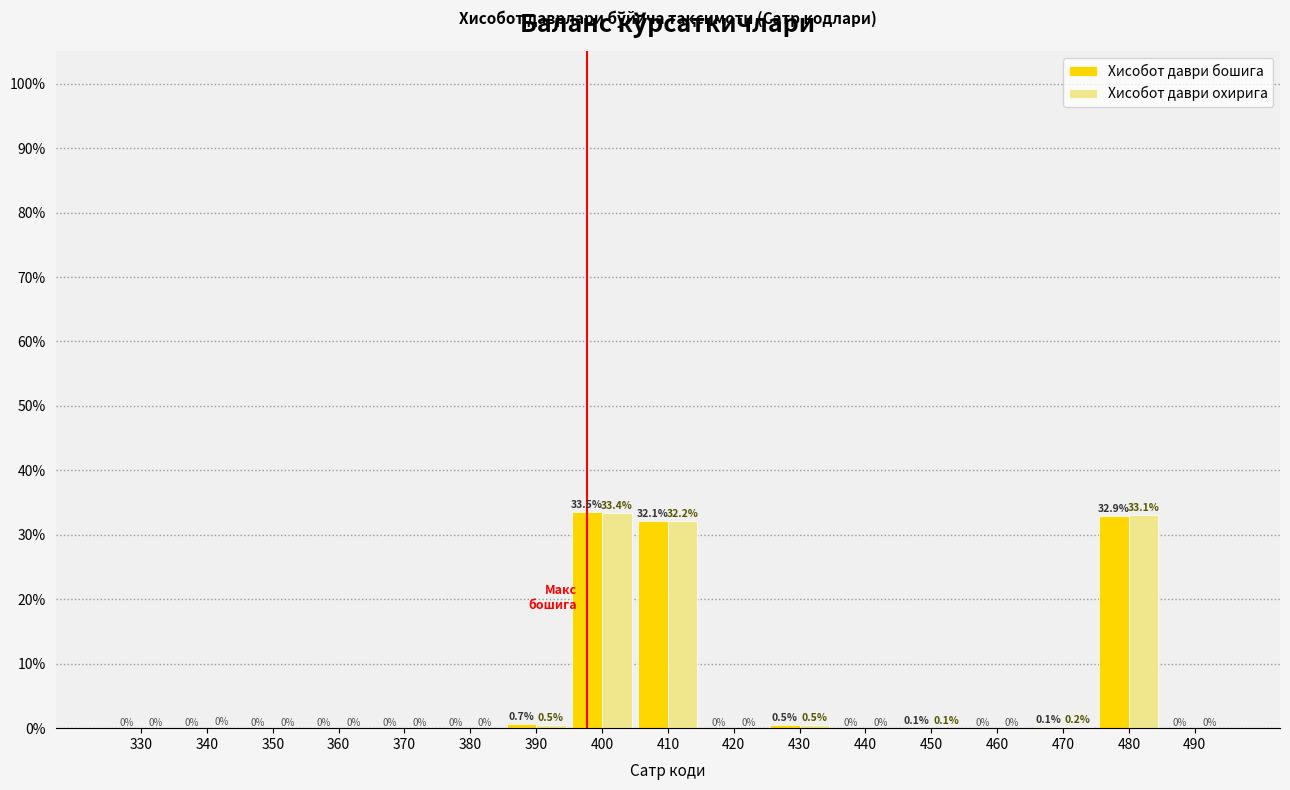

What is the maximum value for Хисобот даври бошига?

33.5